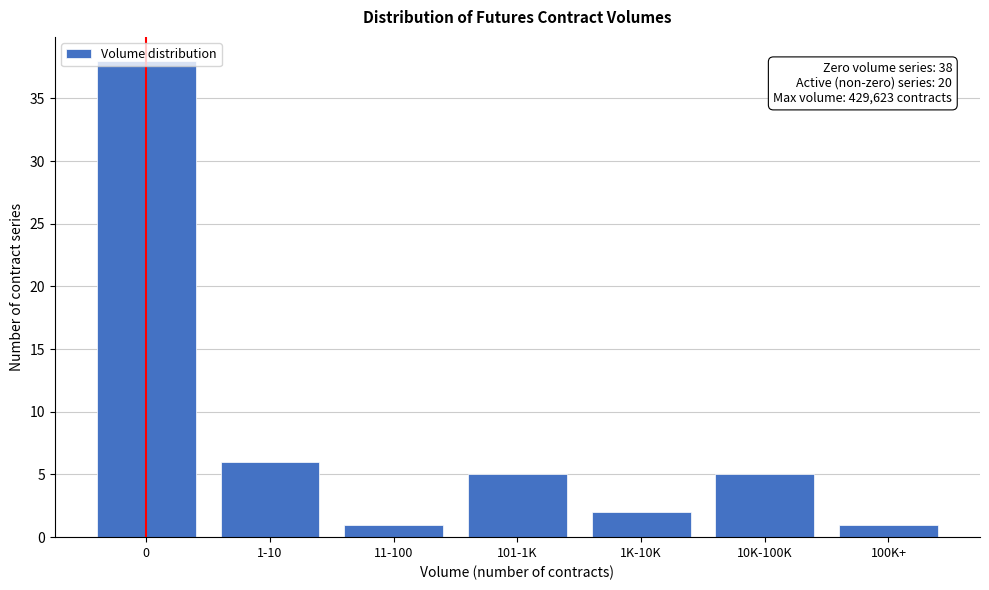

True or false: the data shows 1 at 100K+.

True